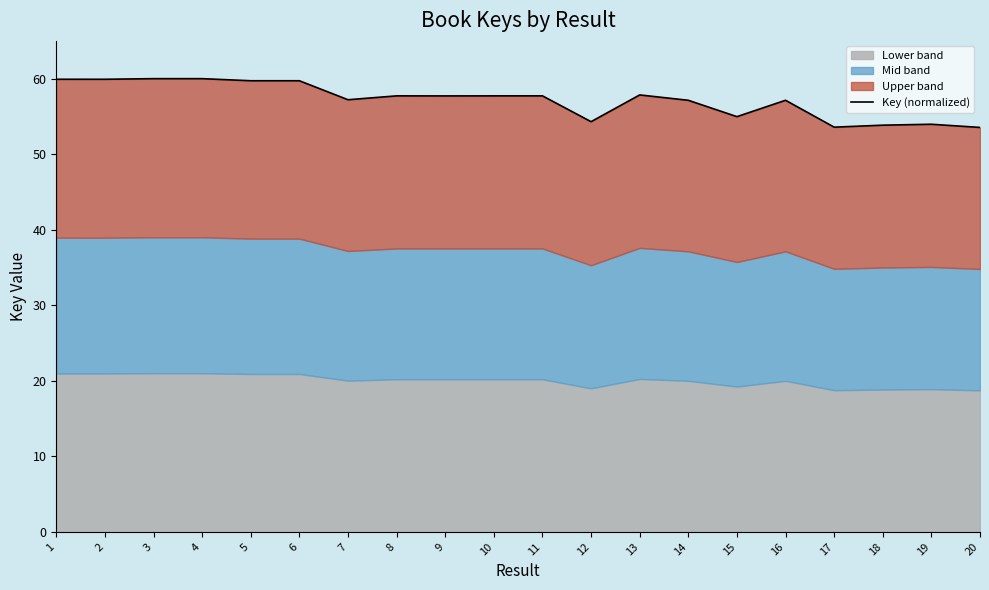

What is the maximum value shown in the chart?

60.0